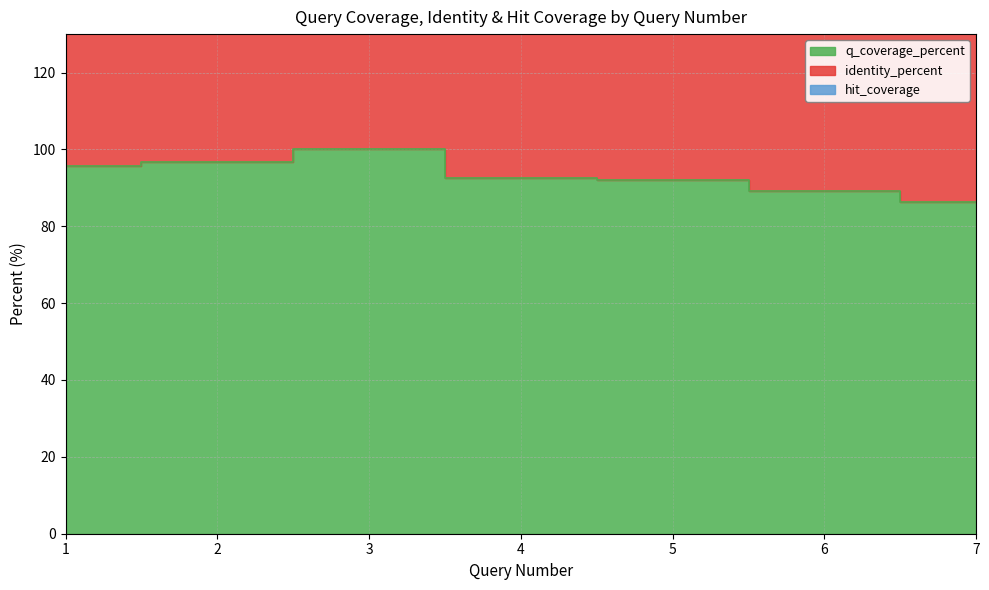

What is the value of the identity_percent point at the 2nd from the left?

158.7